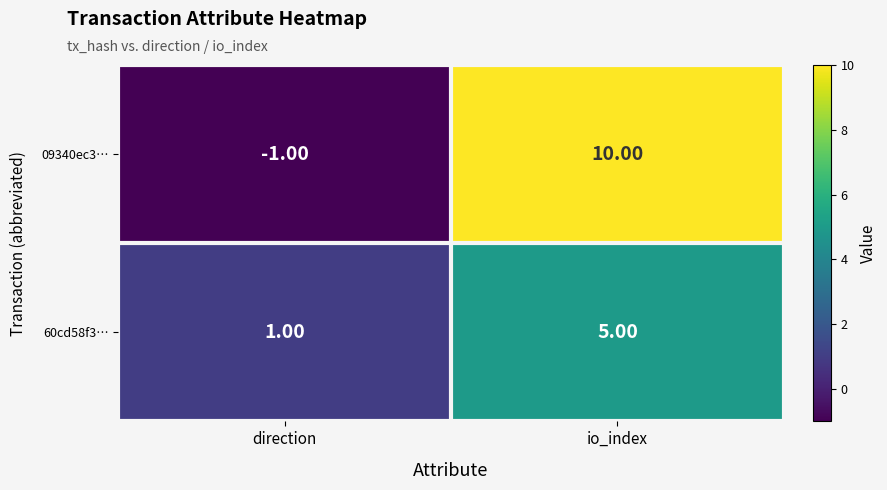

Which series changed the most between direction and io_index?

09340ec3…